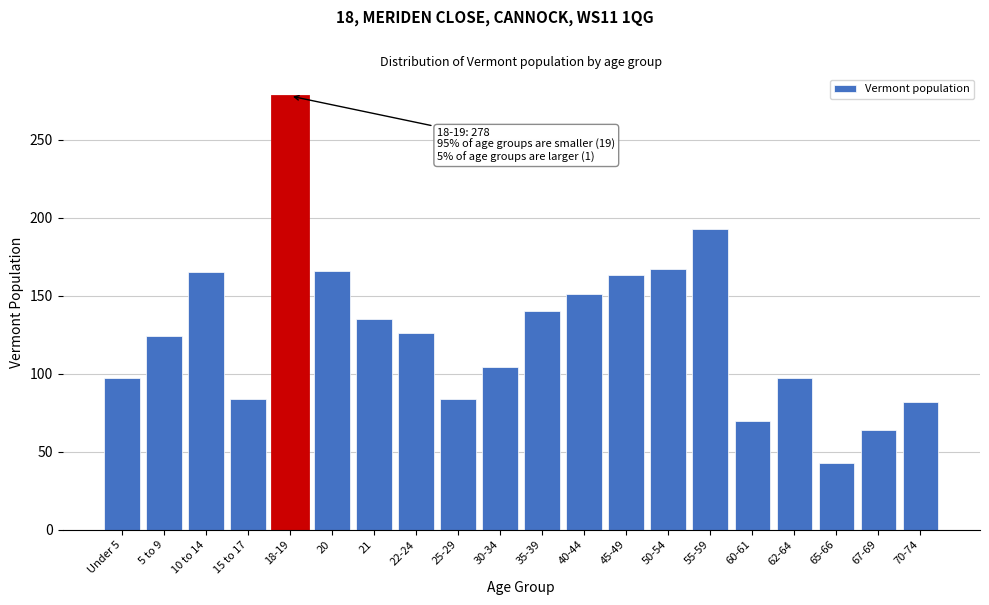

What is the approximate value at 15 to 17?

84